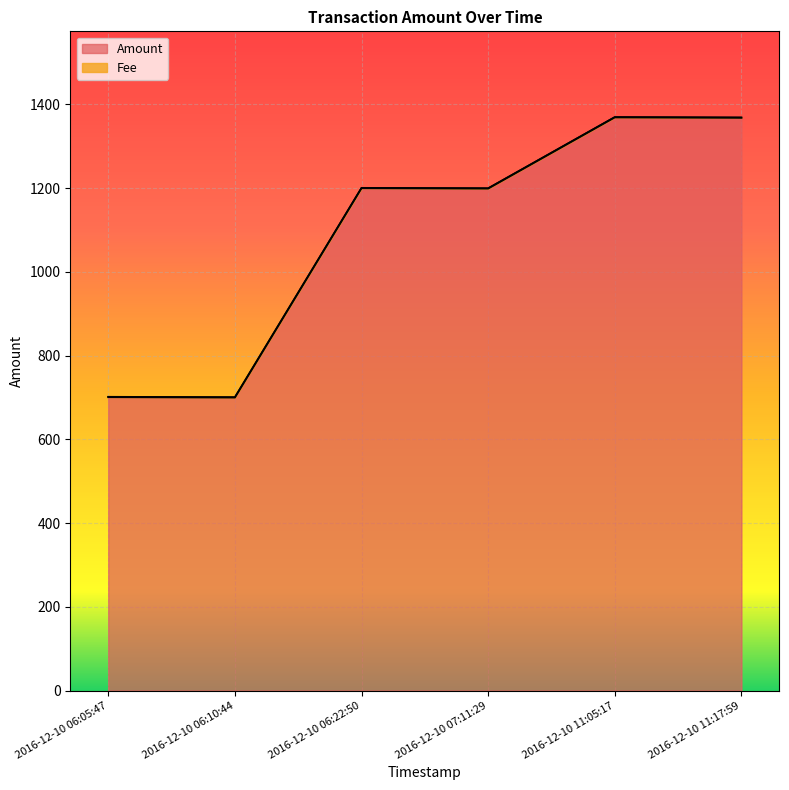

Reading right to left, extract all data points from this chart.

1368	1369	1199	1200	700	701